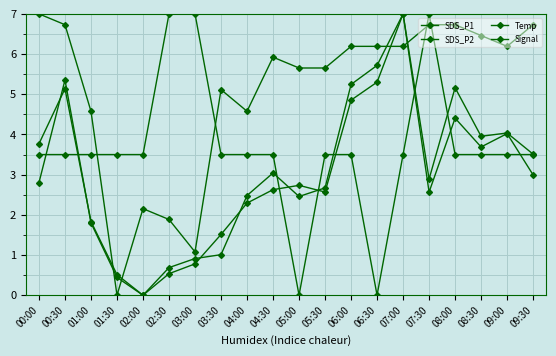

At which label does Signal reach its minimum?

05:00